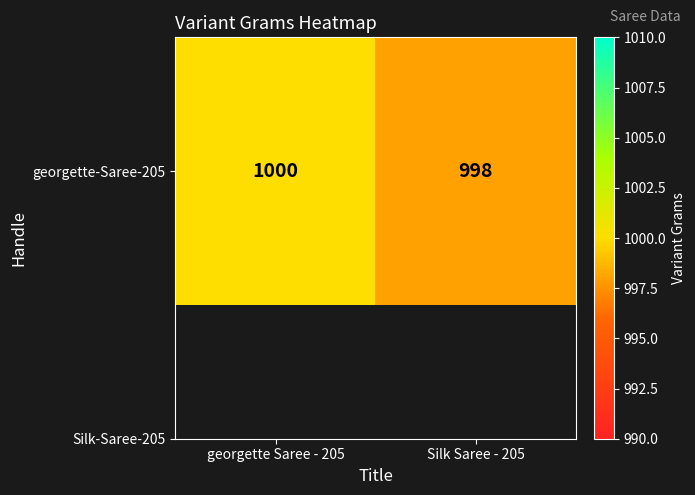

Which label corresponds to the smallest value in the chart?

Silk Saree - 205